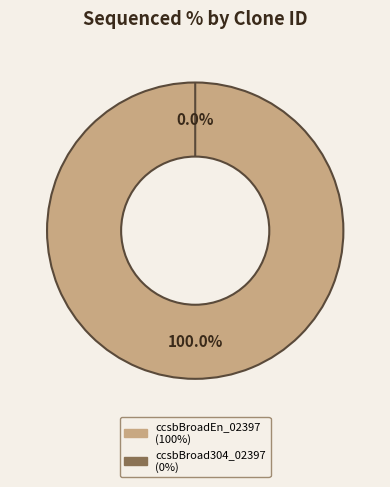

What percentage is NOT represented by ccsbBroad304_02397?

100.0%